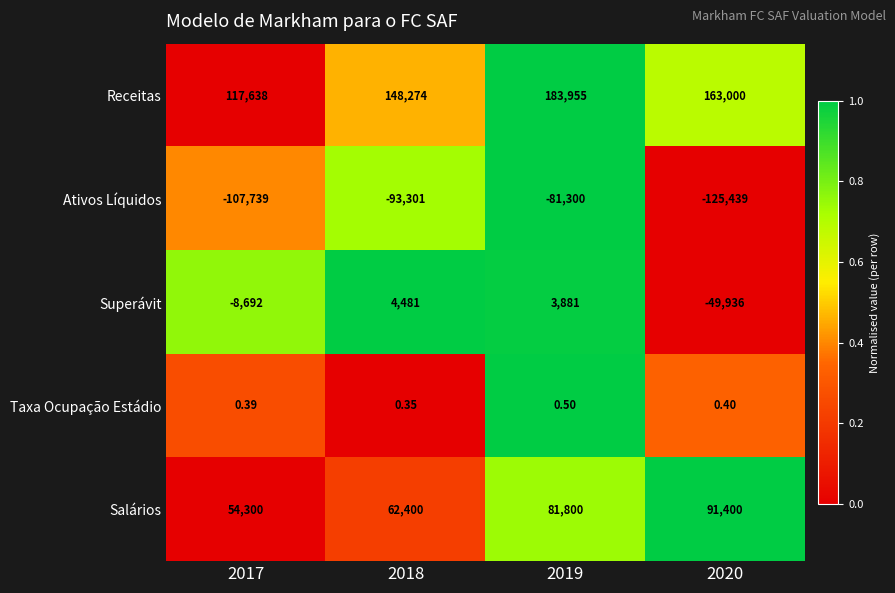

List the series in order of their peak value, lowest first.

Ativos Líquidos, Taxa Ocupação Estádio, Superávit, Salários, Receitas